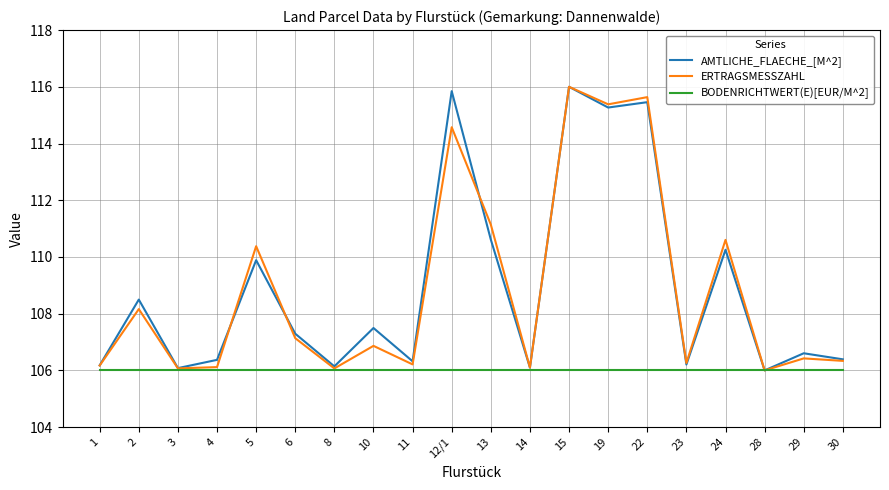

Which category has the highest value in the AMTLICHE_FLAECHE_[M^2] series?

15